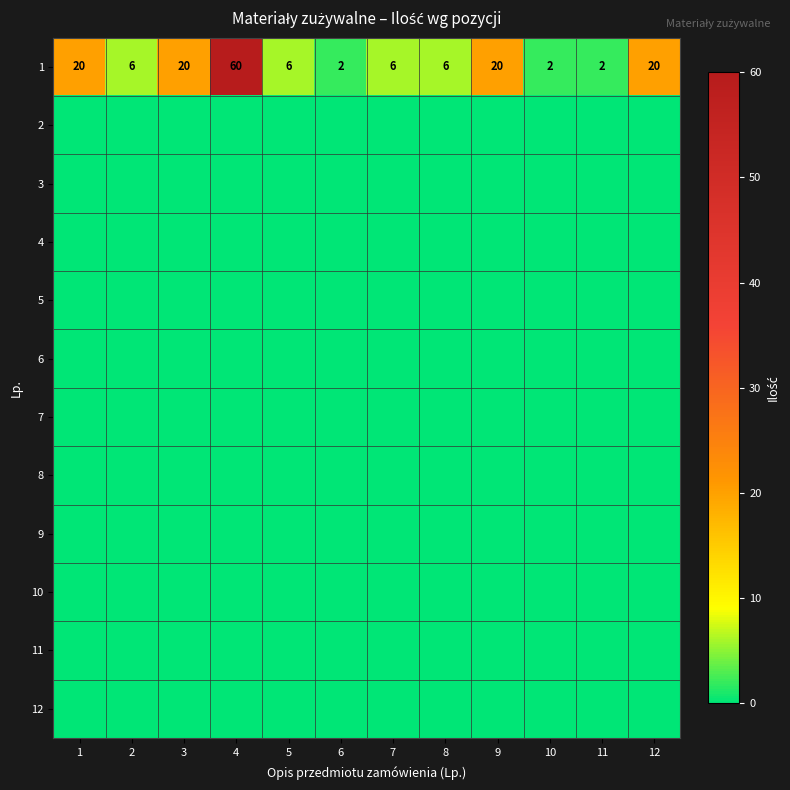

What is the sum of the 1 values at 4 and 7?

66